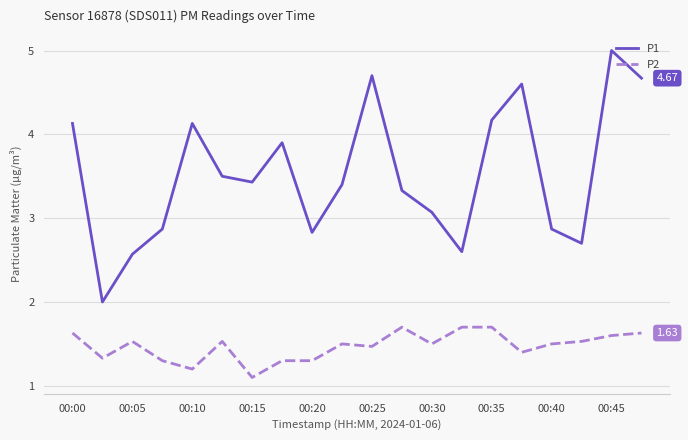

Rank the series by their average value, from lowest to highest.

P2, P1